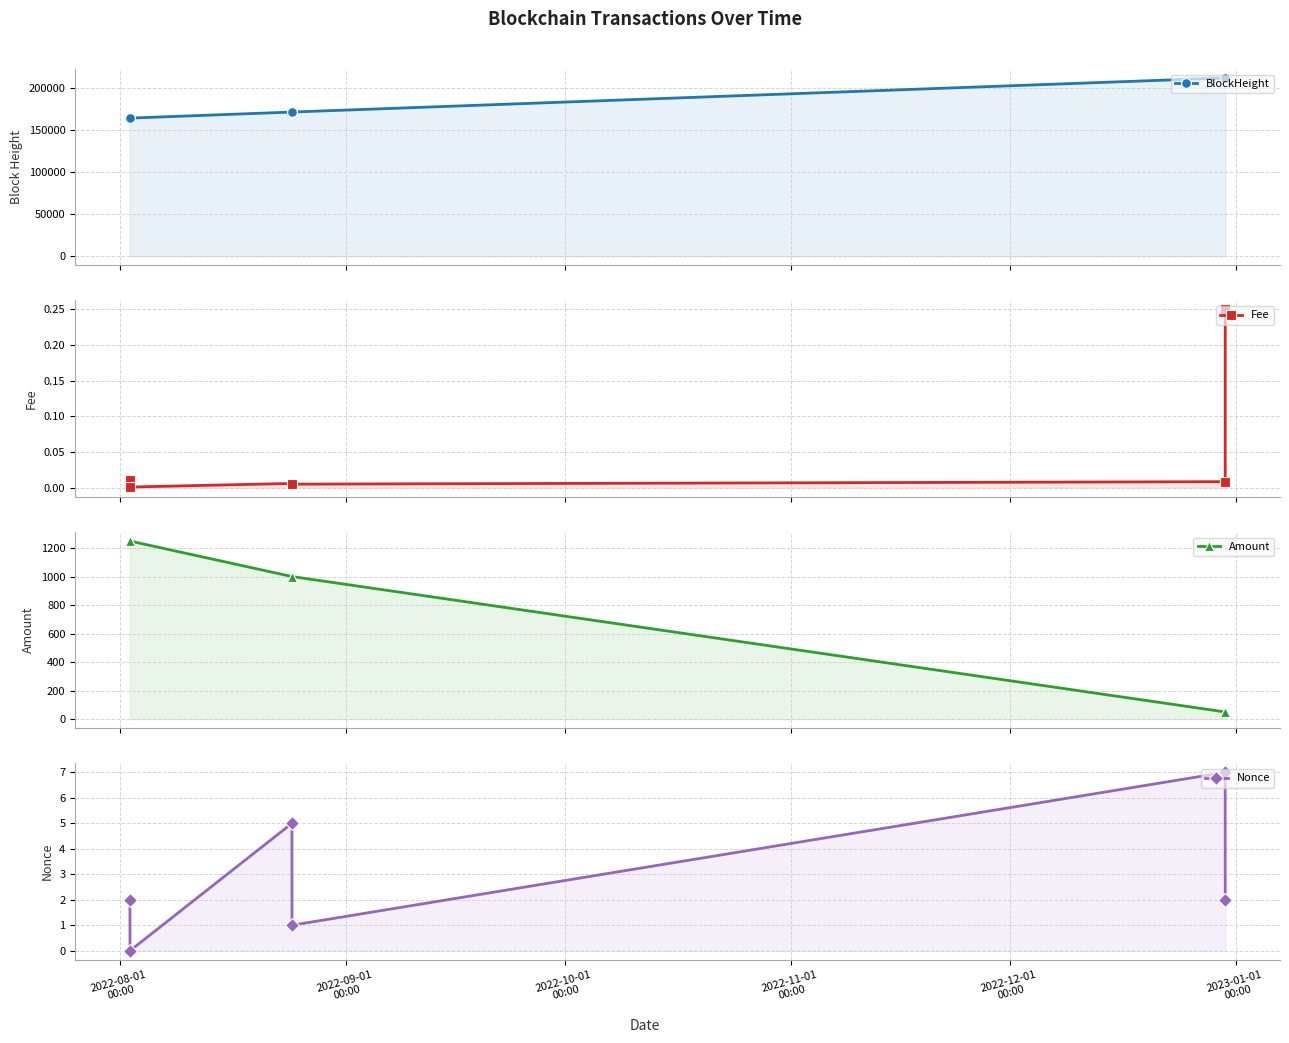

Which has a higher value, 2022-12-01
00:00 or 2022-09-01
00:00?

2022-12-01
00:00